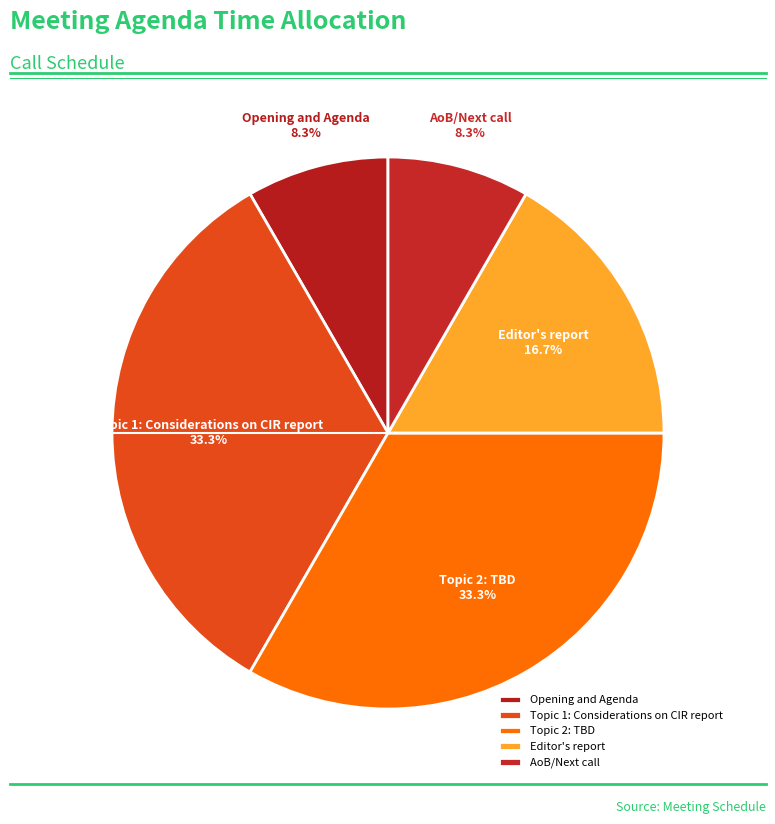

Between Editor's report and Topic 2: TBD, which is larger?

Topic 2: TBD